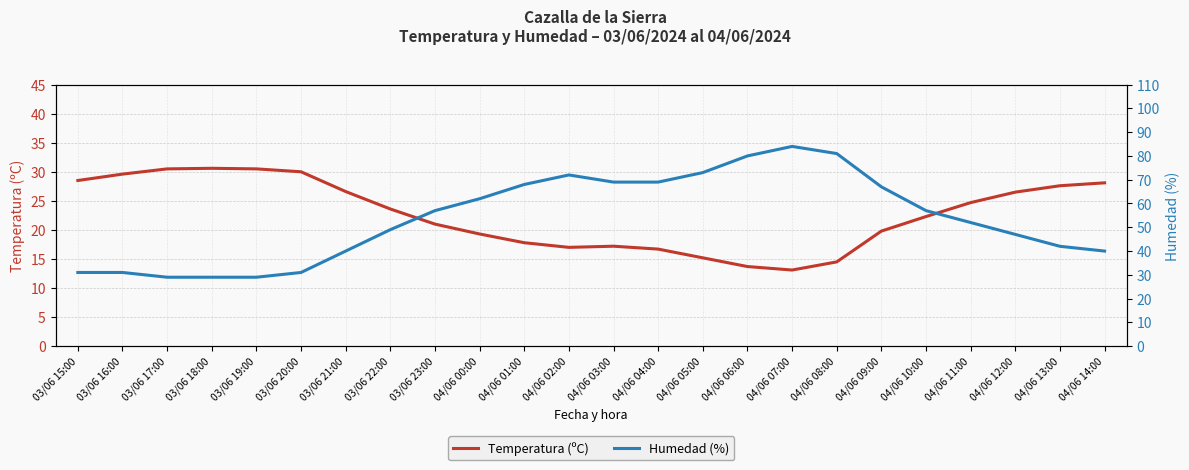

How many data points in Humedad (%) are less than 57?

12